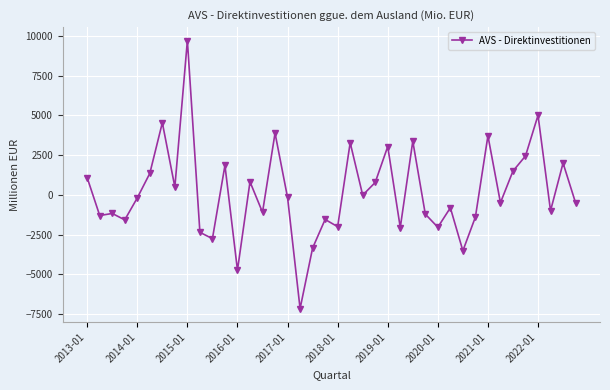

What is the difference between the second highest and minimum values?

12152